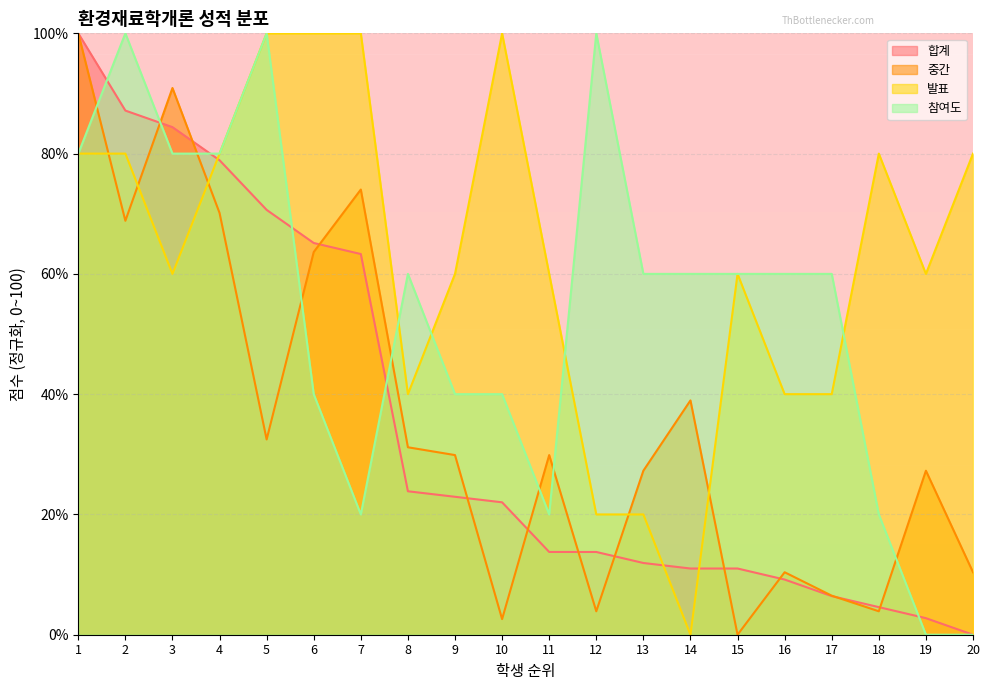

Reading left to right, list all the values displayed in this chart.

합계: 1=100.0	2=87.2	3=84.4	4=78.9	5=70.6	6=65.1	7=63.3	8=23.9	9=22.9	10=22.0	11=13.8	12=13.8	13=11.9	14=11.0	15=11.0	16=9.2	17=6.4	18=4.6	19=2.8	20=0.0
중간: 1=100.0	2=68.8	3=90.9	4=70.1	5=32.5	6=63.6	7=74.0	8=31.2	9=29.9	10=2.6	11=29.9	12=3.9	13=27.3	14=39.0	15=0.0	16=10.4	17=6.5	18=3.9	19=27.3	20=10.4
발표: 1=80.0	2=80.0	3=60.0	4=80.0	5=100.0	6=100.0	7=100.0	8=40.0	9=60.0	10=100.0	11=60.0	12=20.0	13=20.0	14=0.0	15=60.0	16=40.0	17=40.0	18=80.0	19=60.0	20=80.0
참여도: 1=80.0	2=100.0	3=80.0	4=80.0	5=100.0	6=40.0	7=20.0	8=60.0	9=40.0	10=40.0	11=20.0	12=100.0	13=60.0	14=60.0	15=60.0	16=60.0	17=60.0	18=20.0	19=0.0	20=0.0